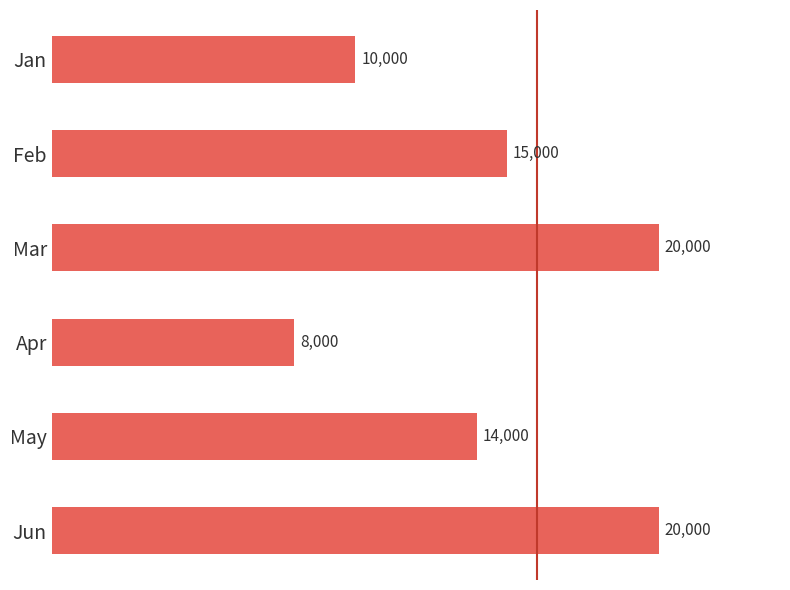

What is the value of the 1st bar from the top?

10000